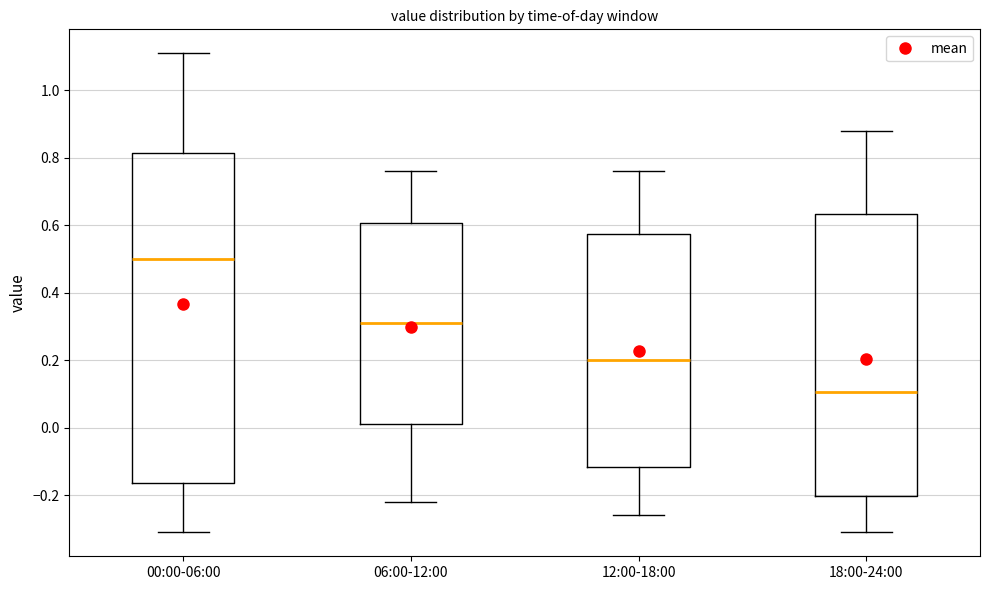

Comparing the boxes themselves (not the whiskers), which one is the tallest?

00:00-06:00